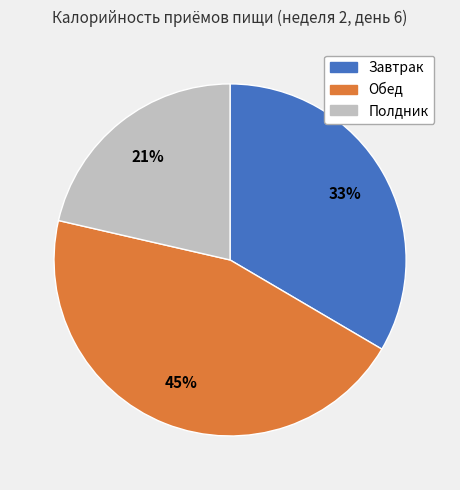

To the nearest percent, what is the combined percentage of Обед and Полдник?

67%